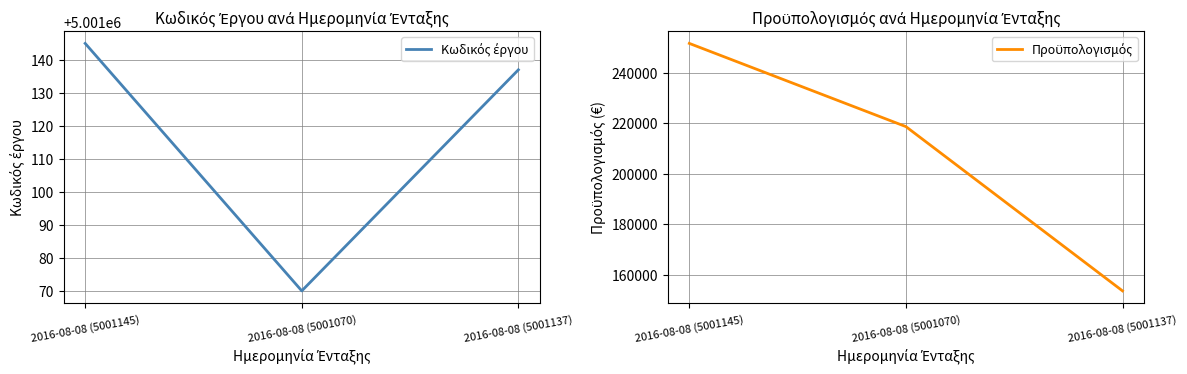

What is the sum of the Κωδικός έργου values at 2016-08-08 (5001137) and 2016-08-08 (5001070)?

10002207.0